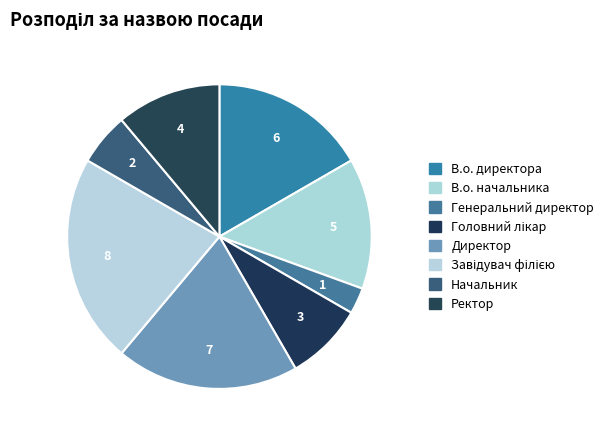

Is В.о. начальника the majority of the pie?

No